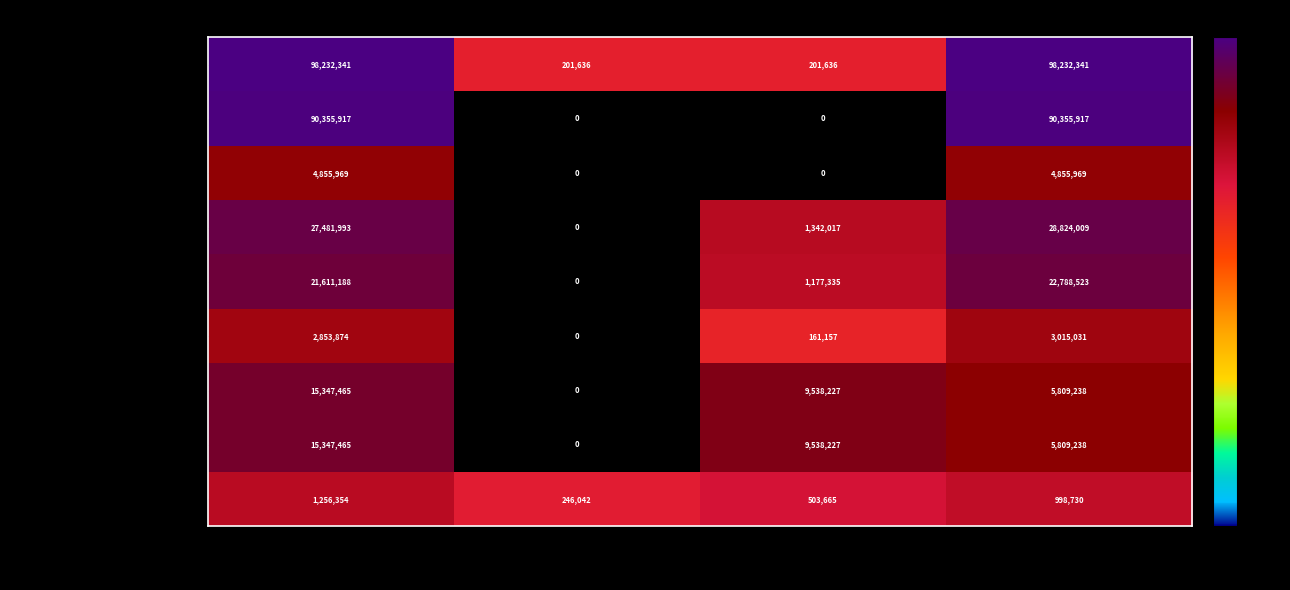

Which category has the lowest value in the 1.2. Амортизация ОС, всего series?

Поступление